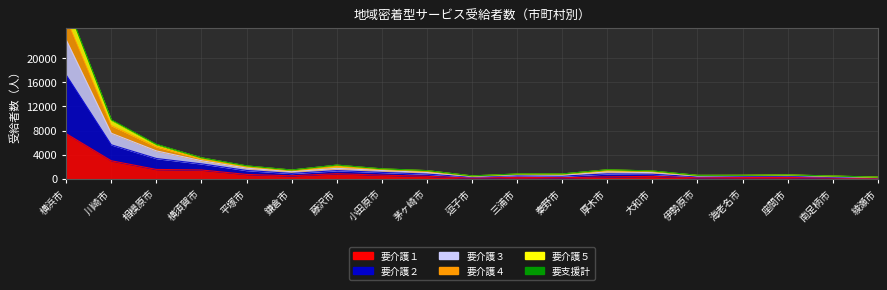

True or false: 要支援計 and 要介護５ intersect in this chart.

False